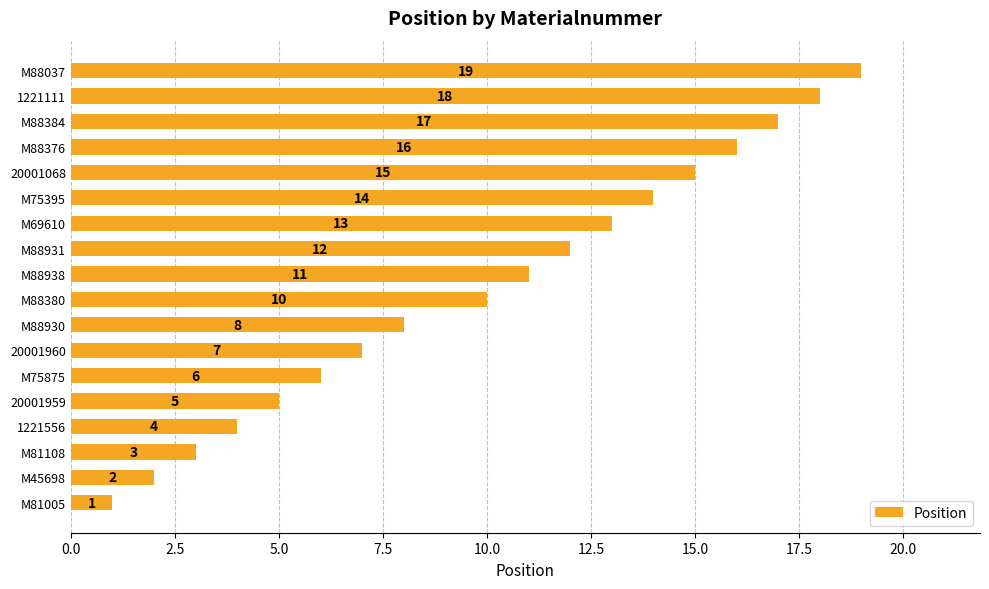

Read the value at M88380.

10